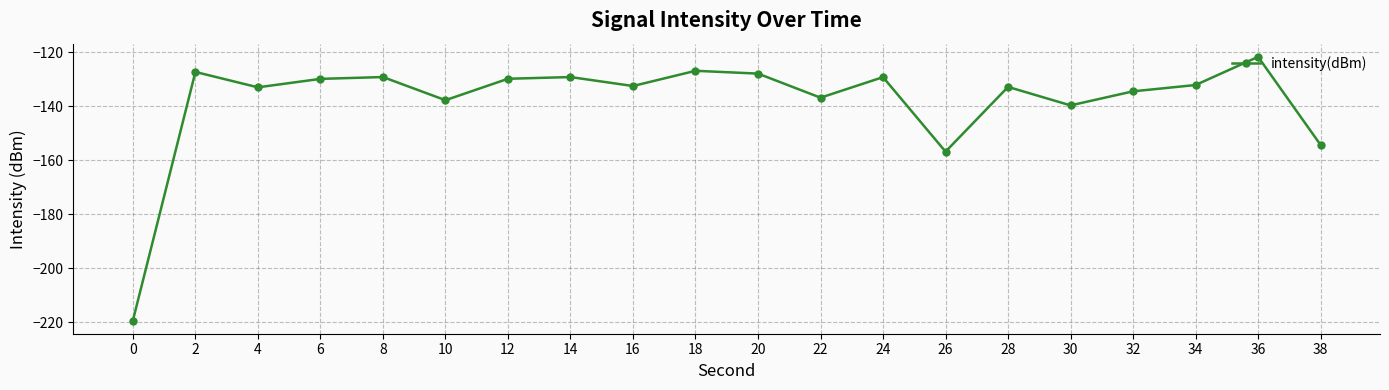

Where is the first local maximum?

2